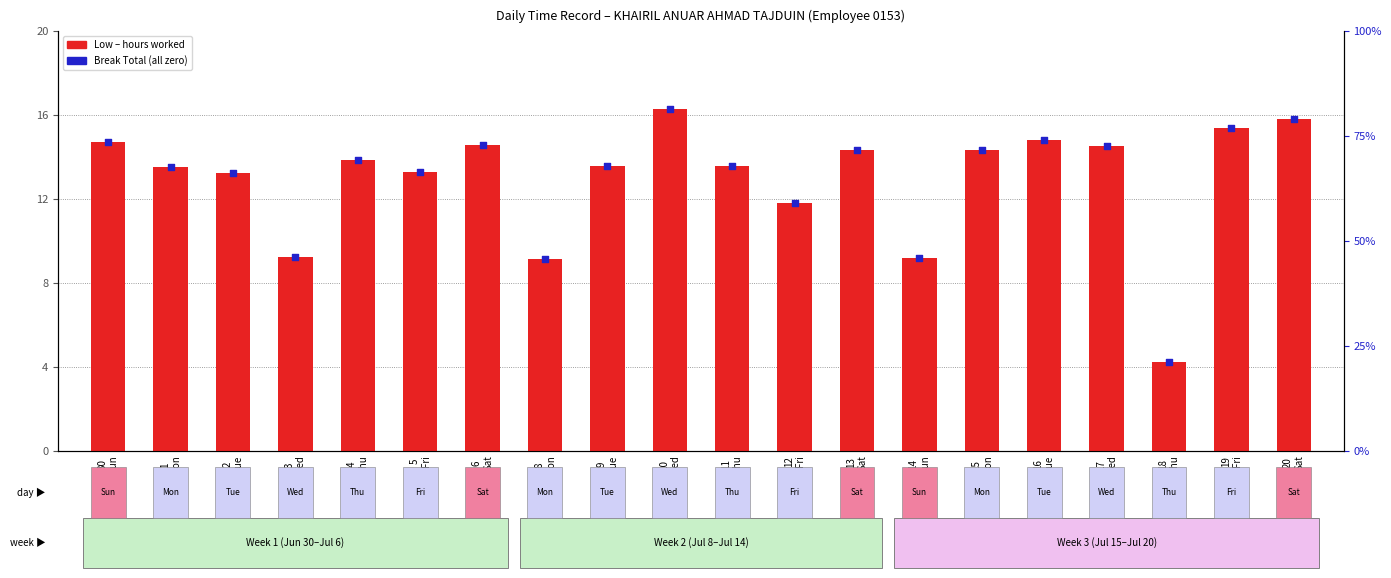

Approximately how many times larger is the value at 15
Mon compared to 18
Thu?

3.4